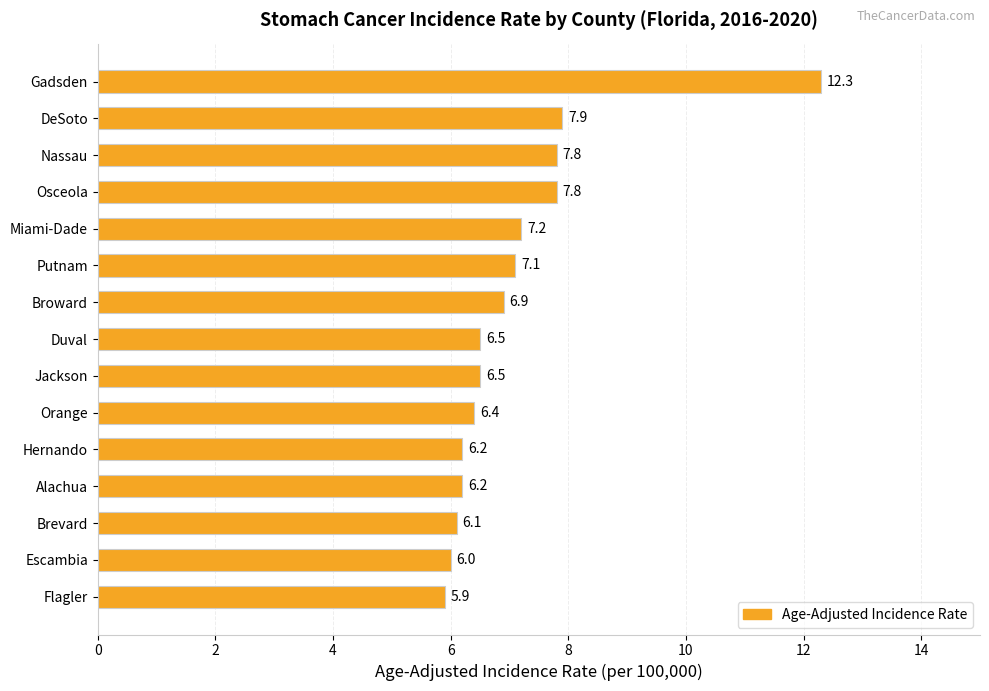

What is the ratio of the value at Brevard to the value at Escambia?

1.0